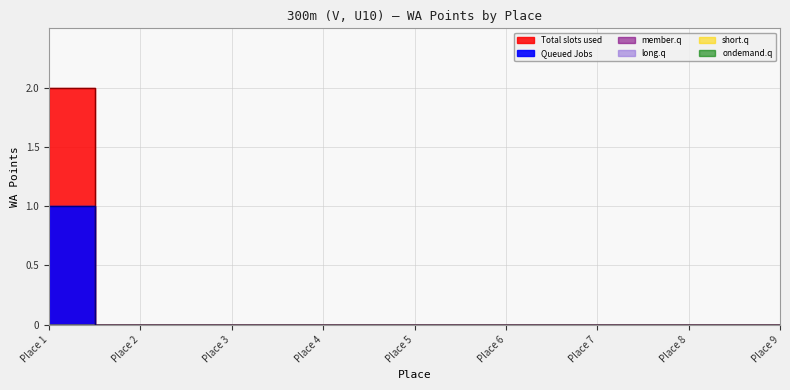

Which label corresponds to the smallest value in the chart?

2